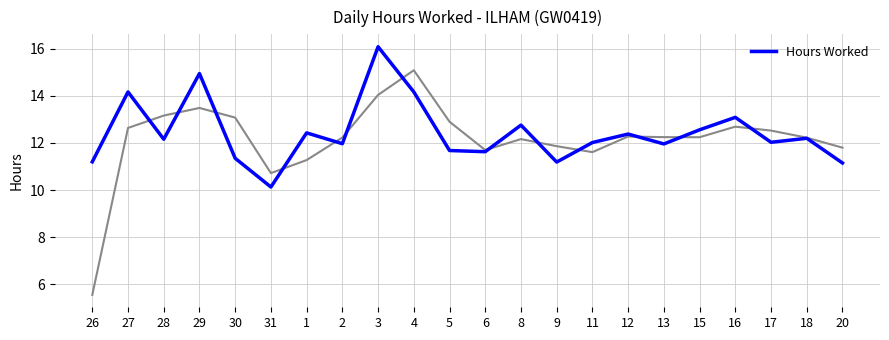

Reading left to right, list all the values displayed in this chart.

11.2	14.2	12.2	14.9	11.3	10.1	12.4	12.0	16.1	14.2	11.7	11.6	12.8	11.2	12.0	12.4	12.0	12.6	13.1	12.0	12.2	11.2